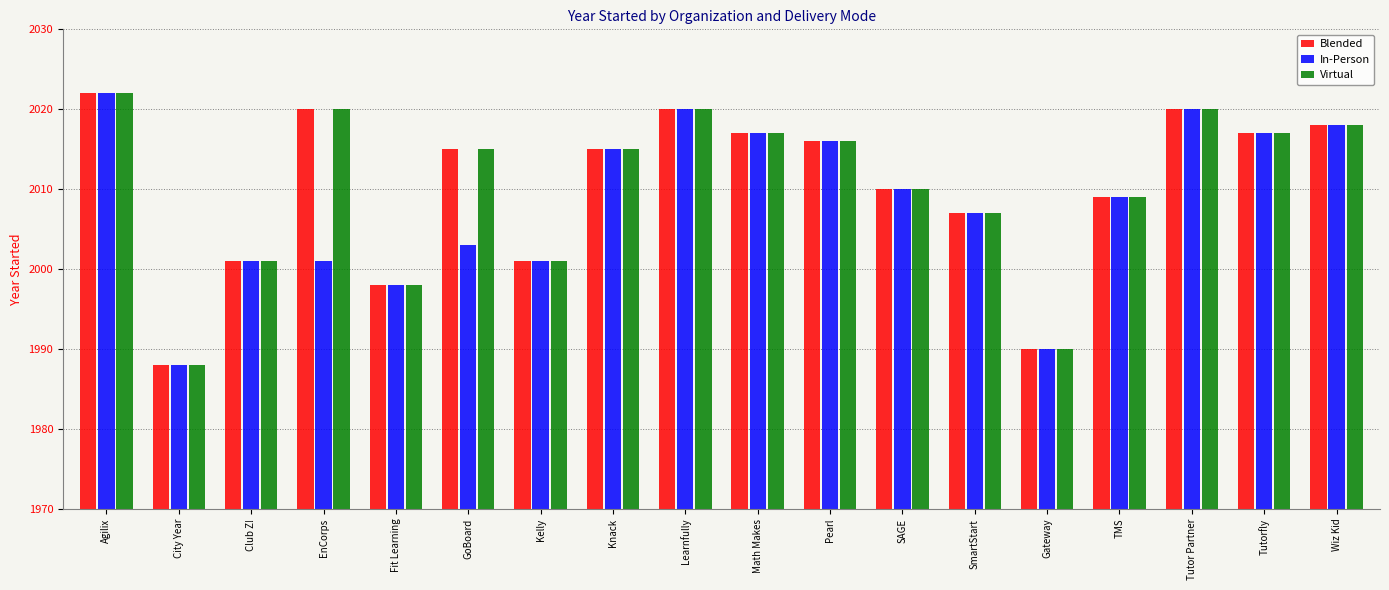

What are all the series names shown in the legend?

Blended, In-Person, Virtual